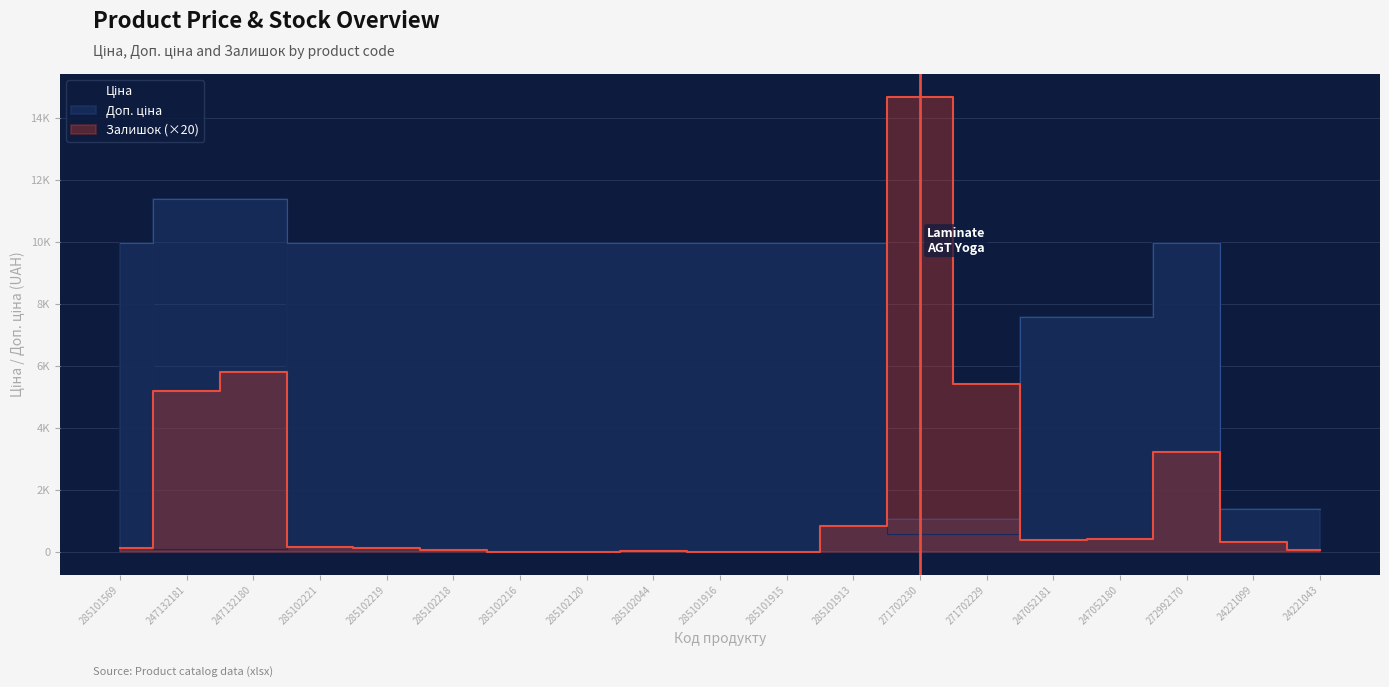

What are all the series names shown in the legend?

Ціна, Доп. ціна, Залишок